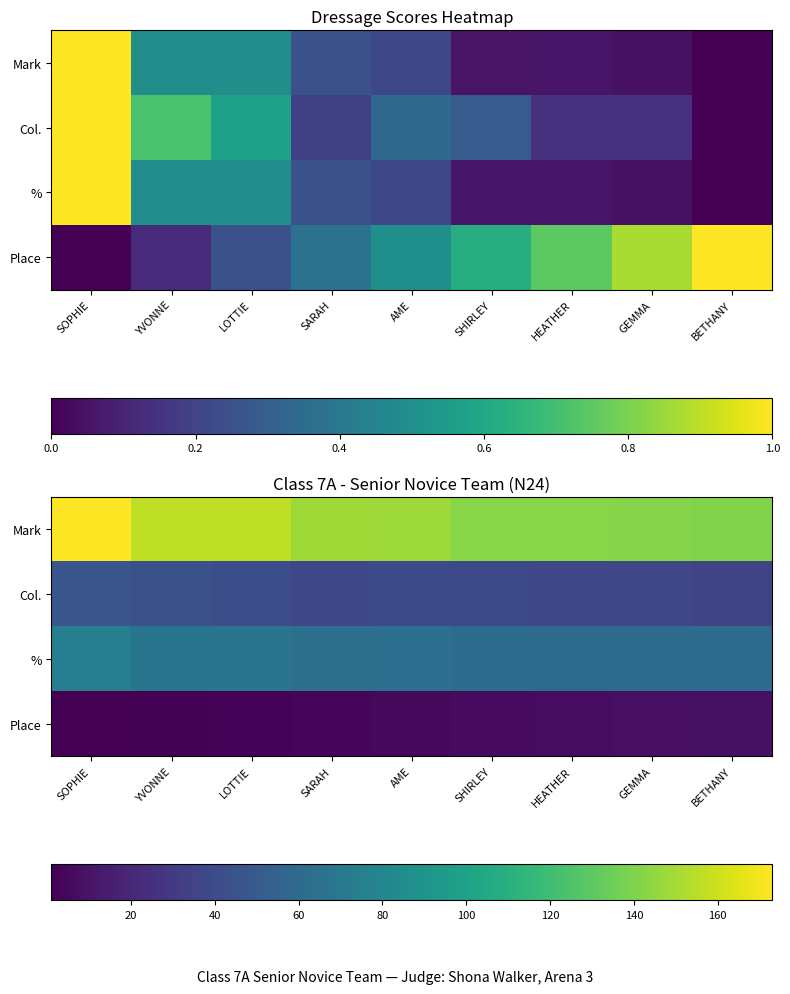

The value of % at AME is 64.1. True or false?

True